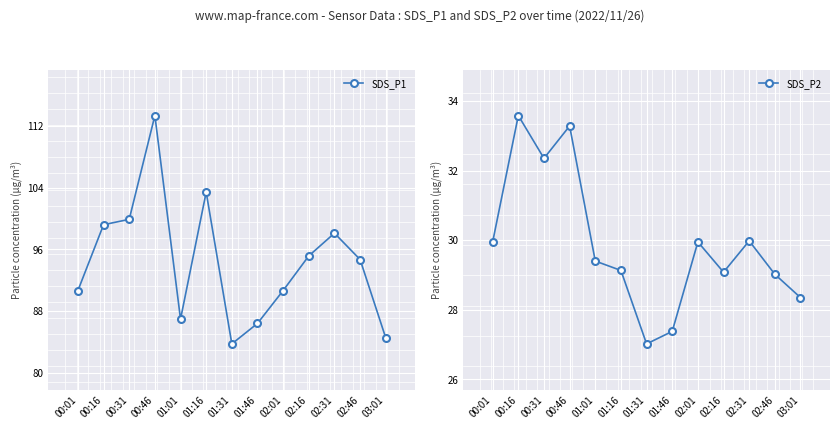

What is the difference between the second highest and minimum values in the SDS_P2 series?

6.3